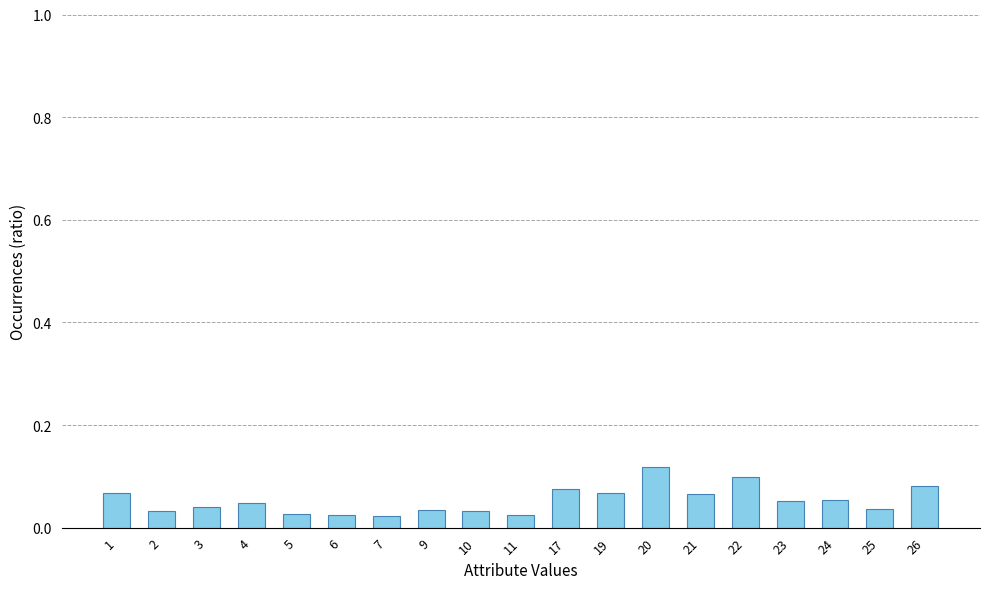

What is the sum of all values?

1.0